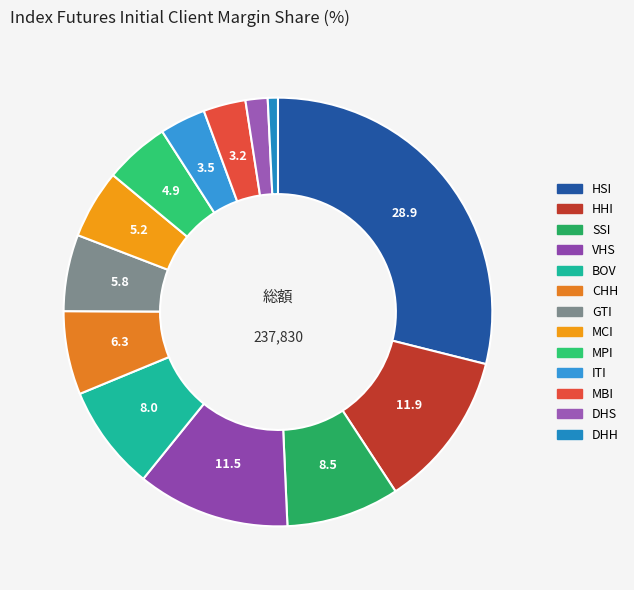

How many segments does this pie chart have?

13